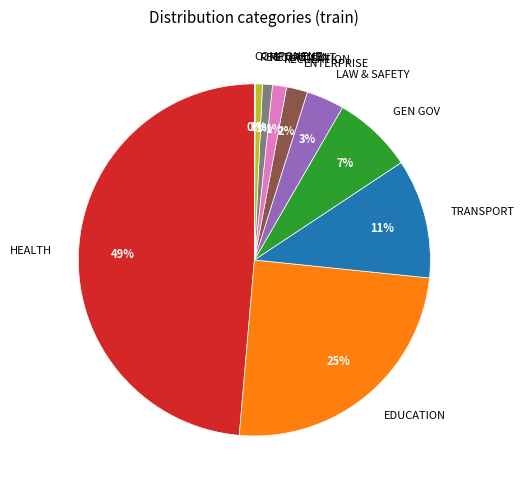

Is it true that EDUCATION is 32% of the pie?

False